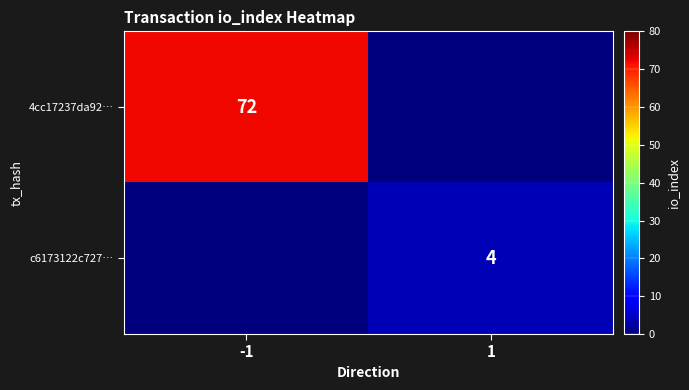

True or false: c6173122c727… has a value of 6 at 1.

False